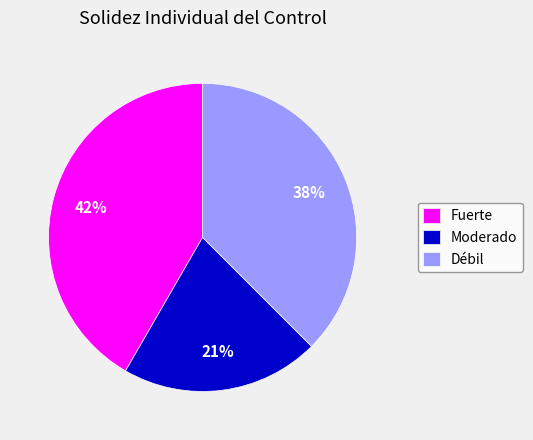

Do Fuerte and Moderado together represent more than half of the pie?

Yes